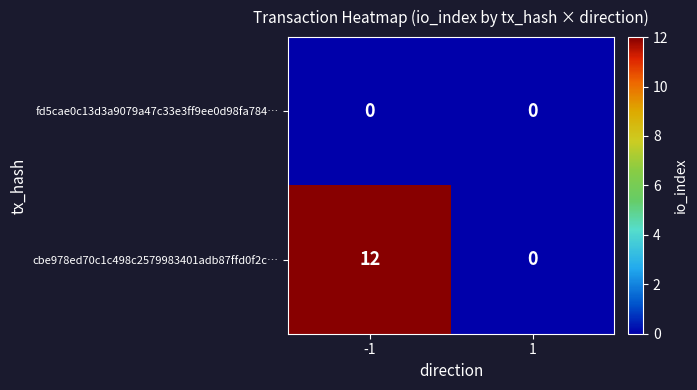

What is the greatest value displayed?

12